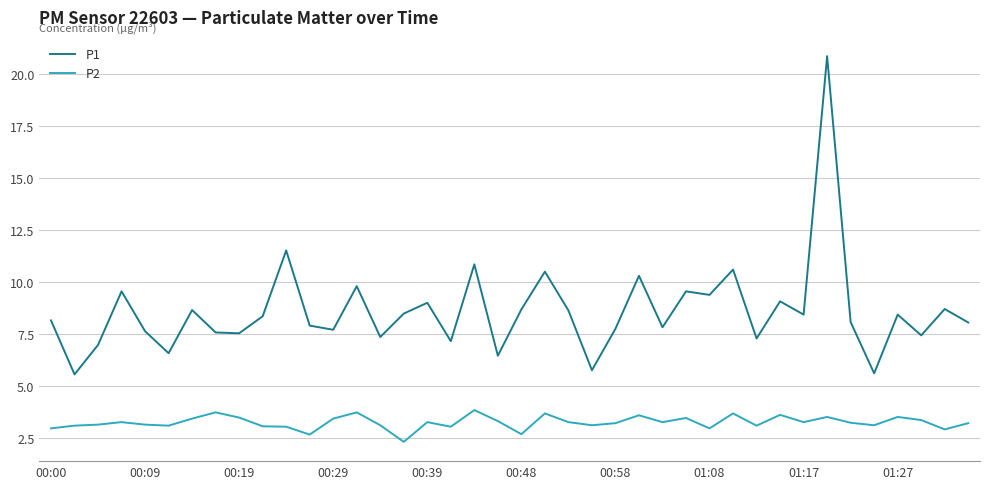

Which series has the widest spread of values?

P1